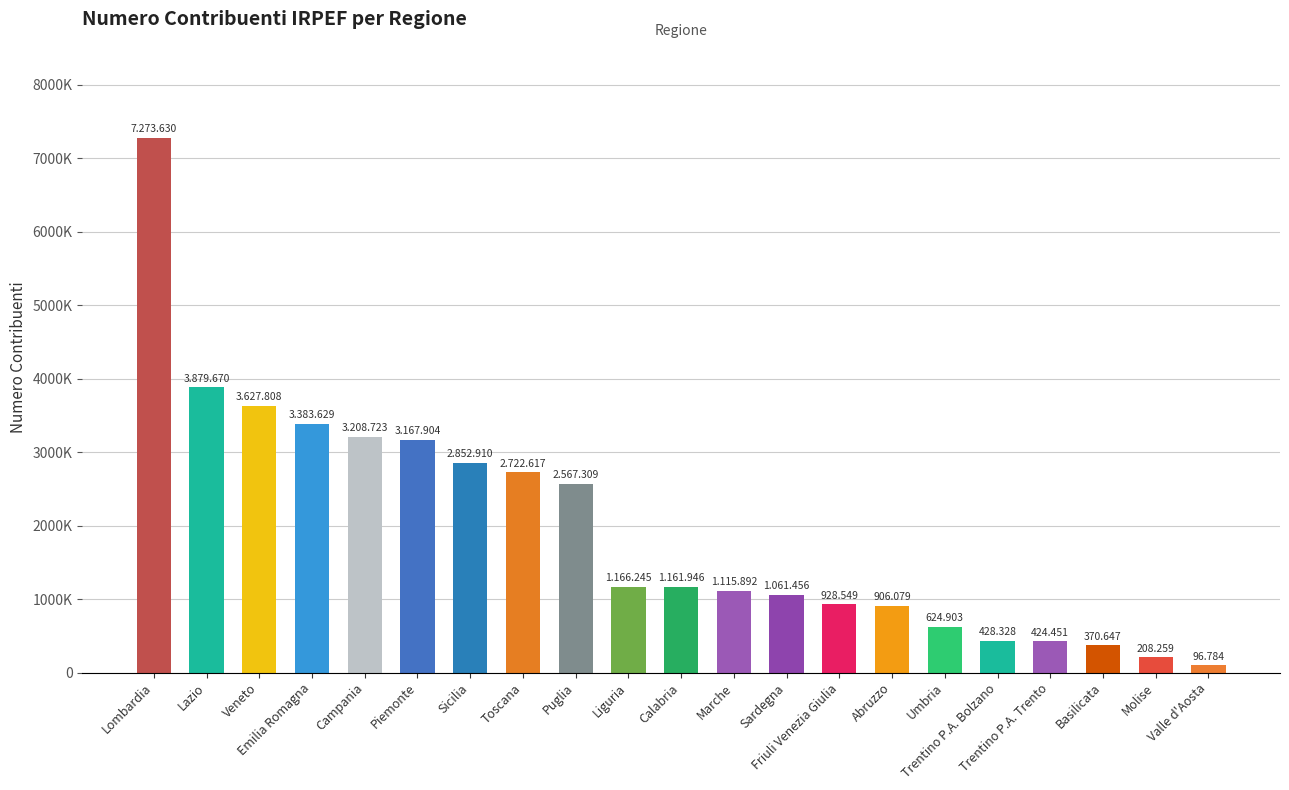

Are the bars horizontal?

No